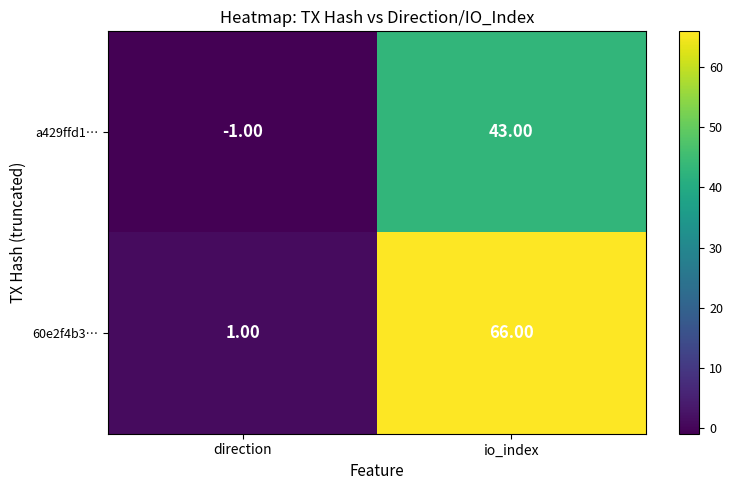

At which category is the sum across all series the highest?

io_index